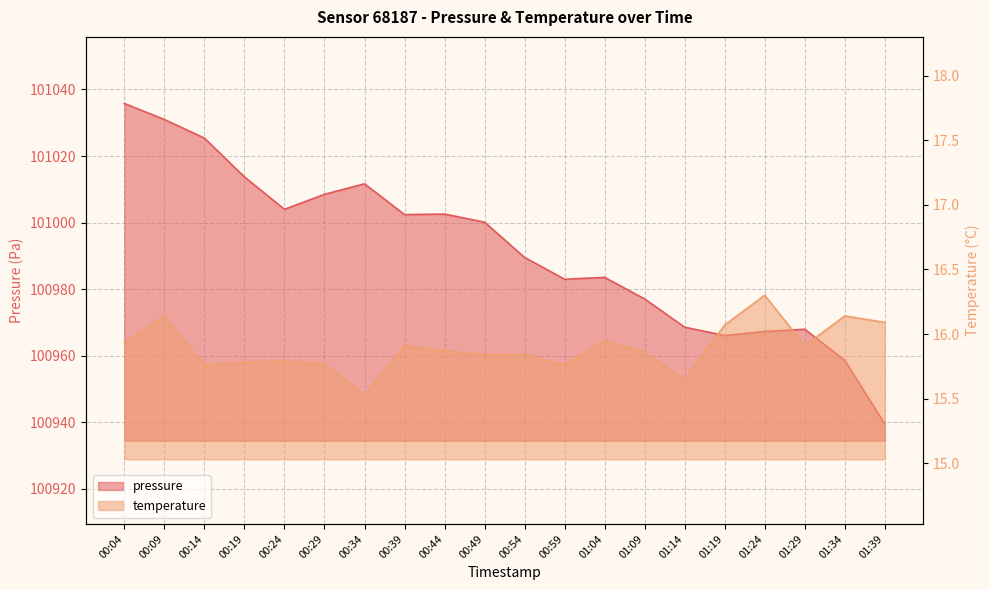

What is the total value across all series at 01:24?

100983.6